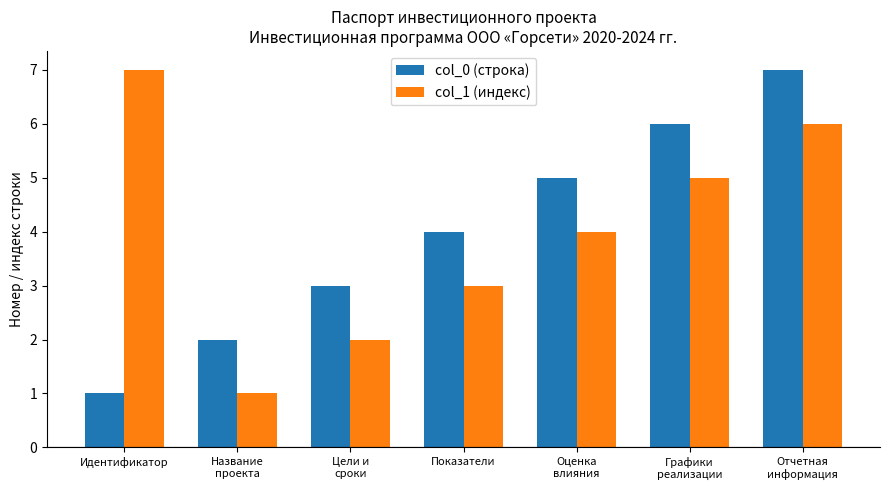

What is the sum of all col_0 (строка) values?

28